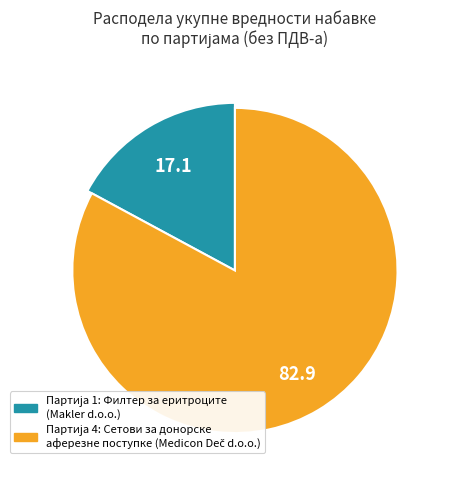

To the nearest percent, what percentage of the pie is 1?

17%